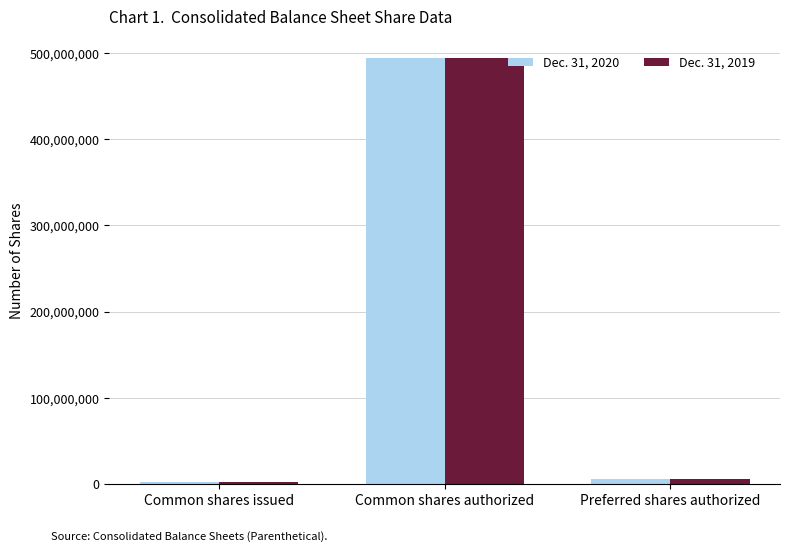

What is the sum of all Dec. 31, 2019 values?

501458593